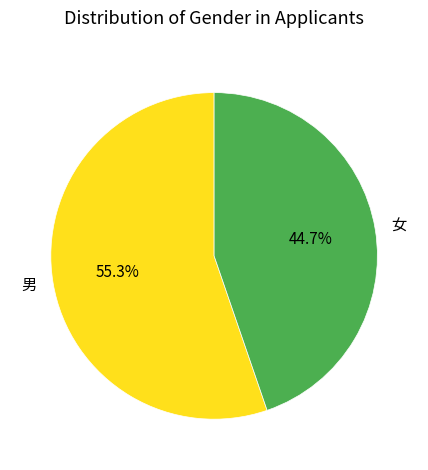

True or false: 男 accounts for 55% of the total.

True